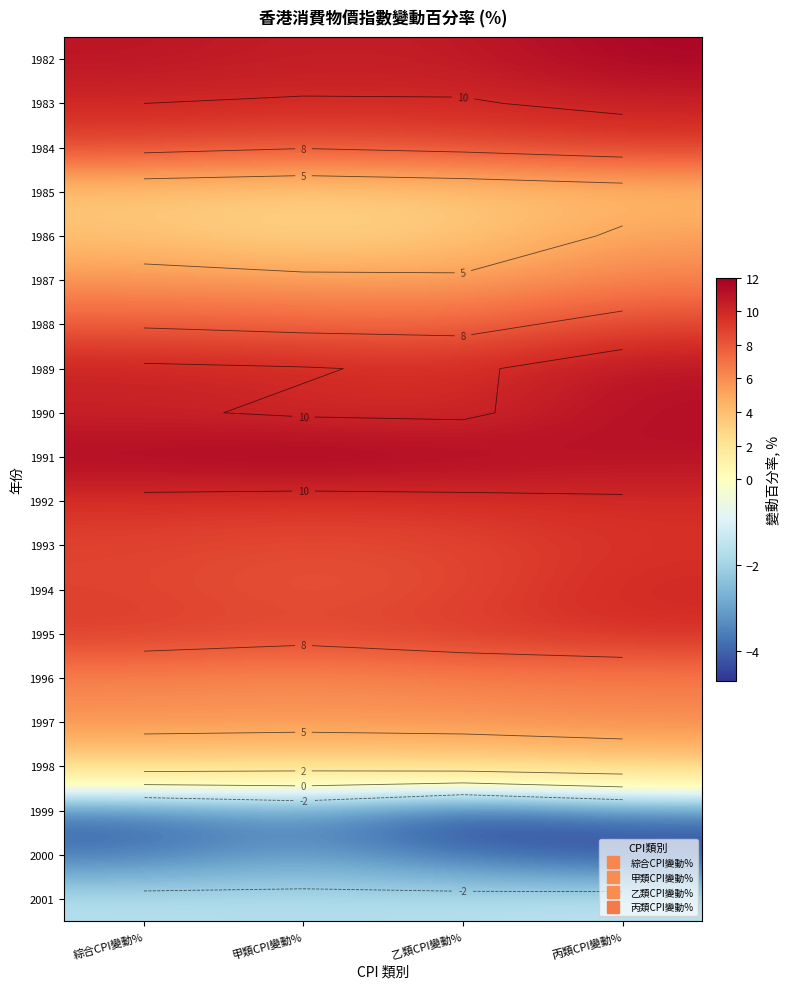

What is the average value of the 1999 series?

-3.9